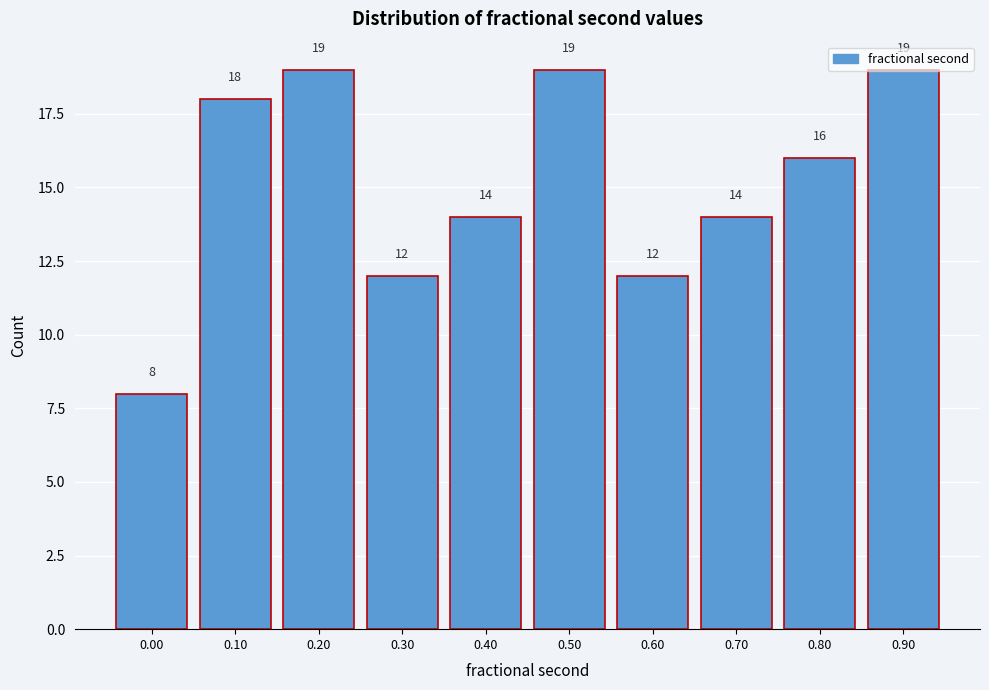

What value does the data have at 0.70, to the nearest 10?

10